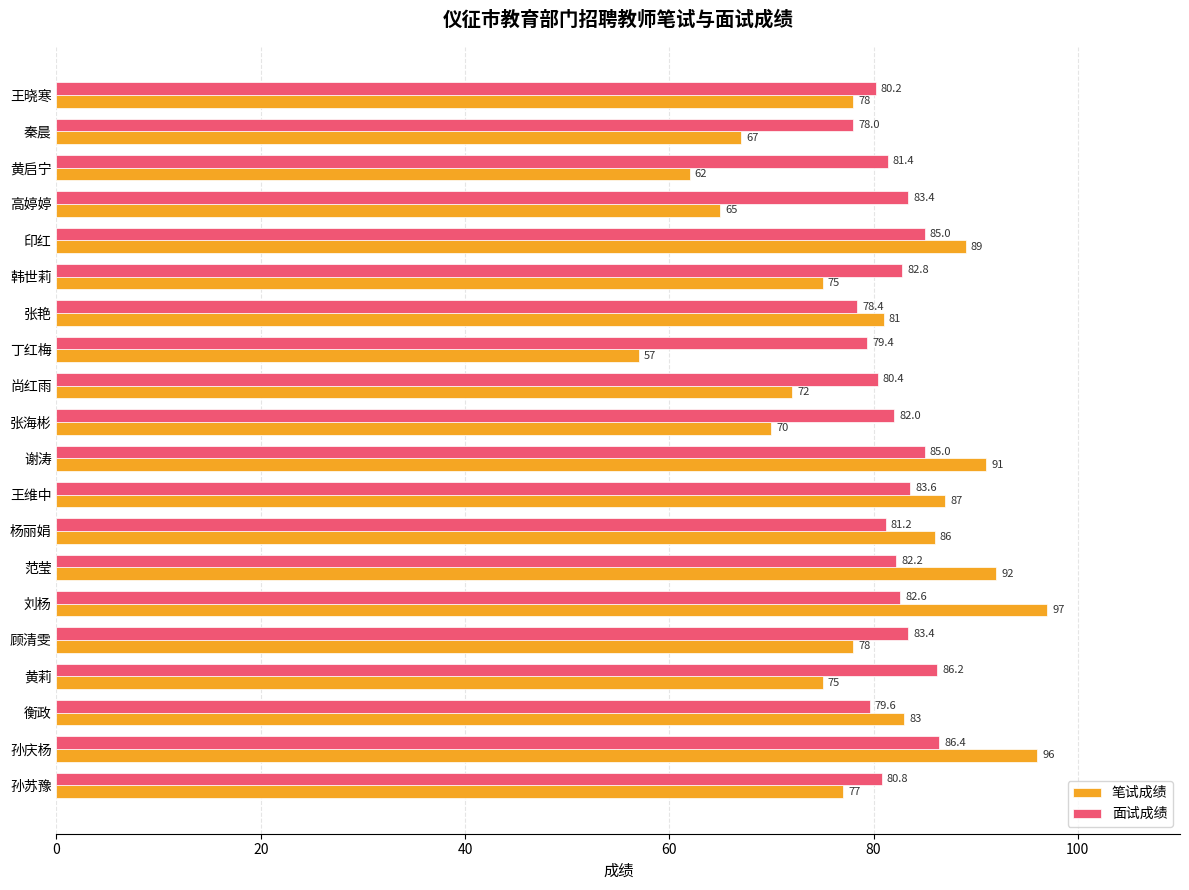

What value does the 面试成绩 series have at 印红?

85.0